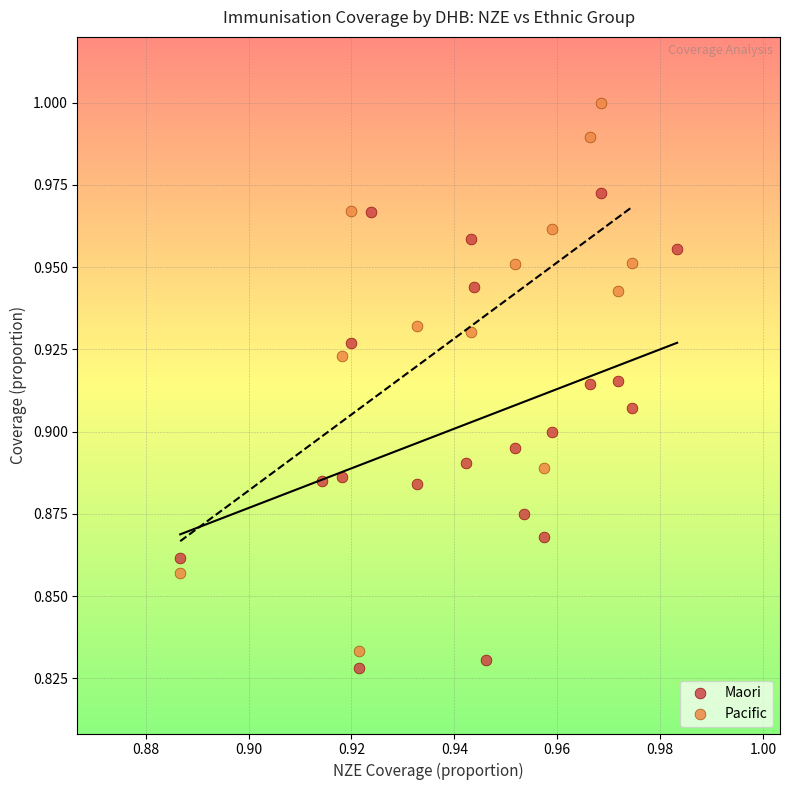

Which series has the widest spread of Y values?

Pacific